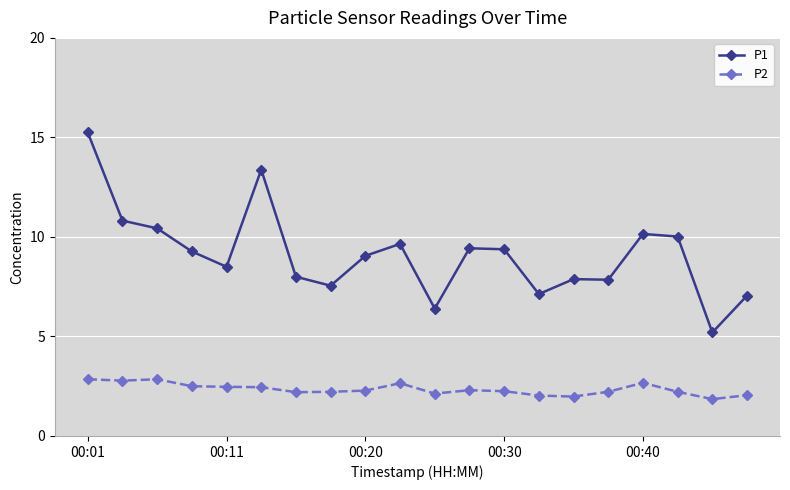

What is the sum of all P2 values?

47.0